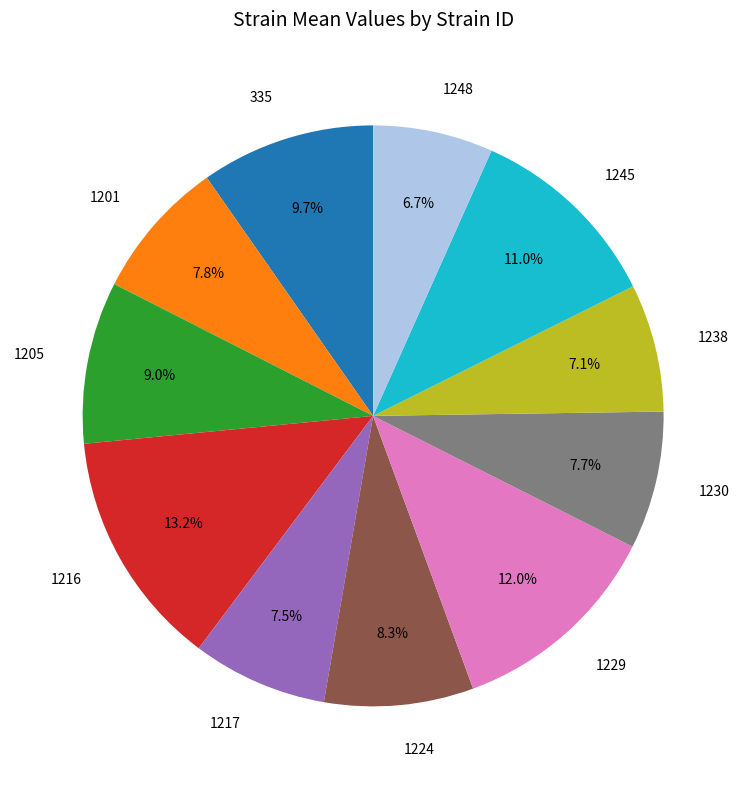

Count the number of slices in the pie.

11